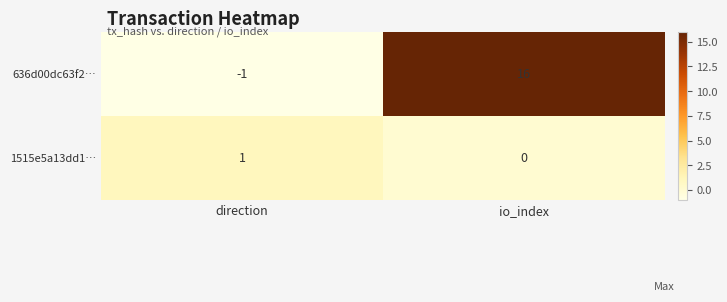

Reading left to right, what are all the values shown in this chart?

636d00dc63f2…: direction=-1	io_index=16
1515e5a13dd1…: direction=1	io_index=0